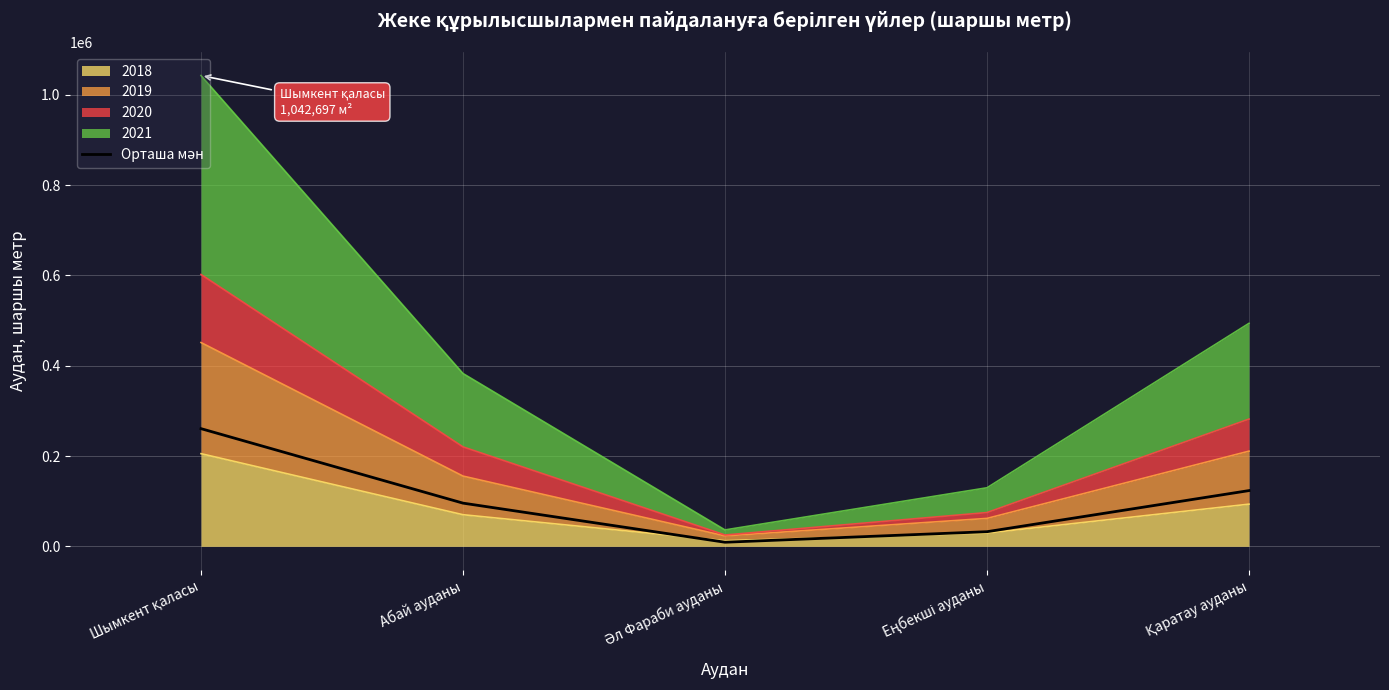

The chart shows a value of 9086.0 at Әл Фараби ауданы. True or false?

True